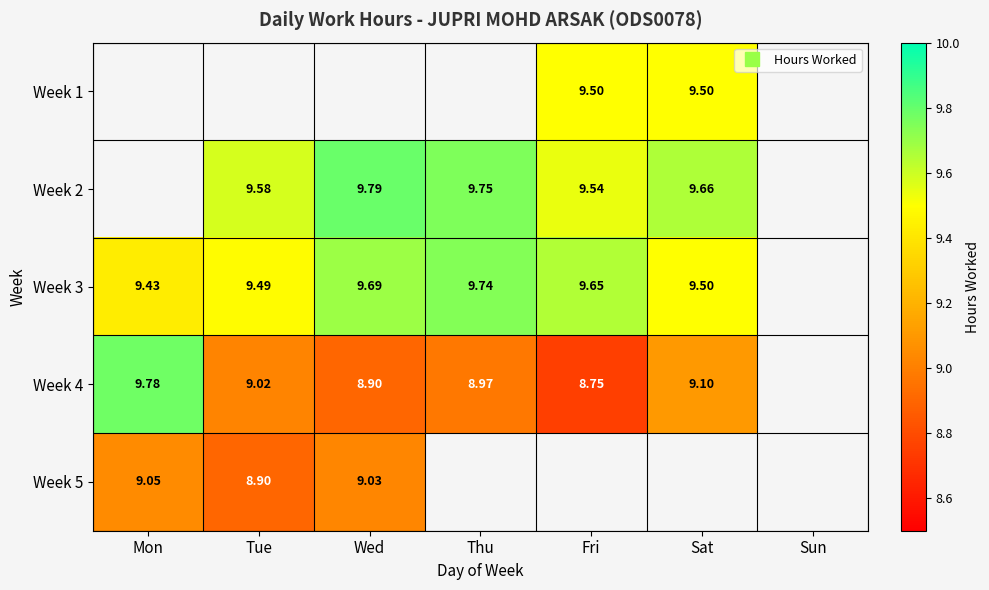

Is it true that Week 4 equals 12.9 at Sat?

False